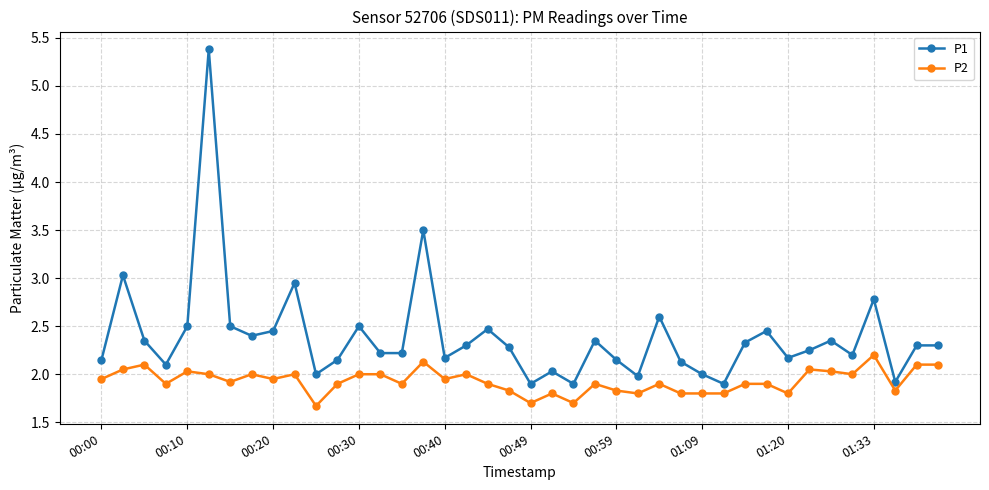

What is the minimum value for P2?

1.7